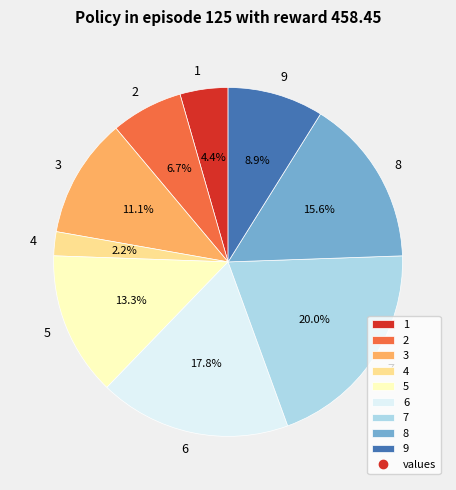

Between 7 and 5, which is larger?

7